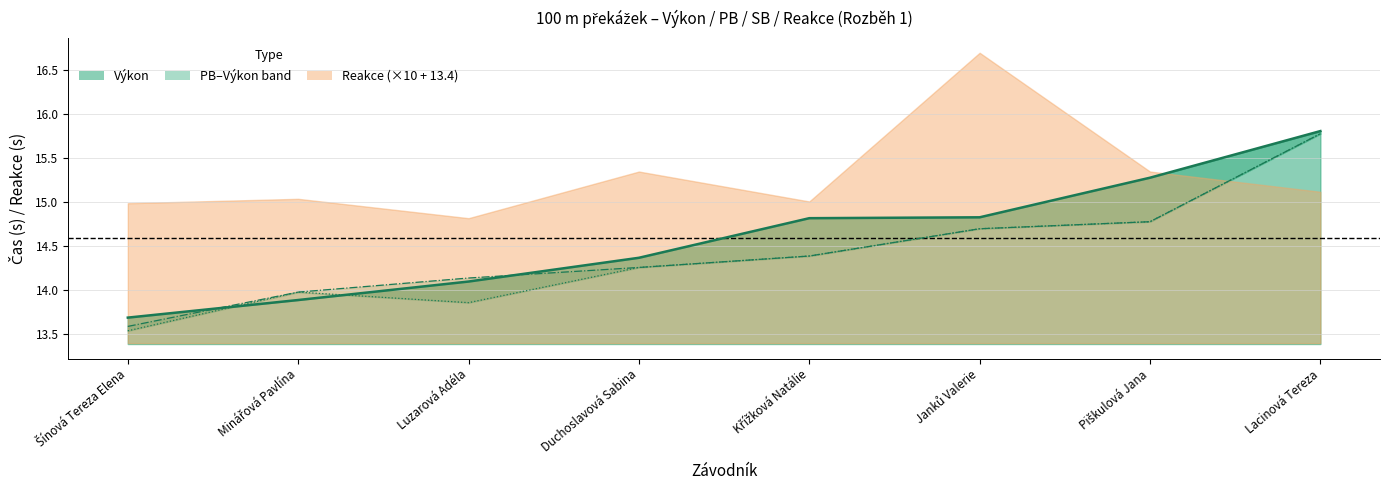

Which has a higher value, Piškulová Jana or Minářová Pavlína?

Piškulová Jana